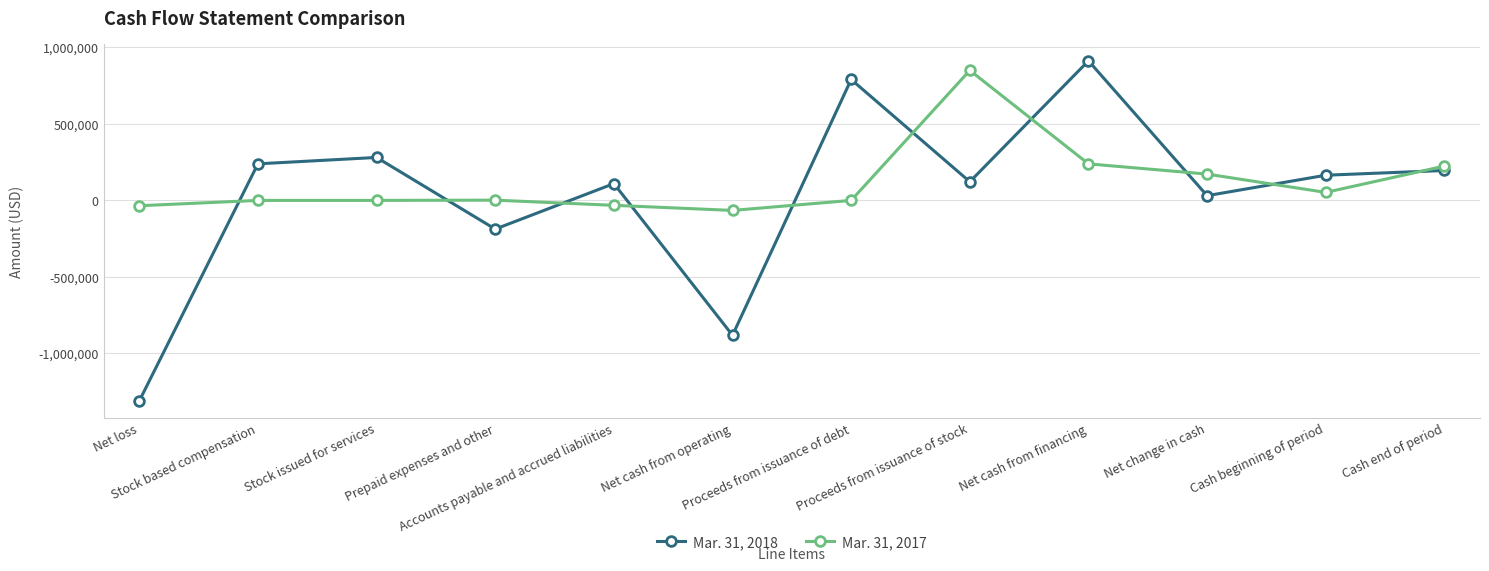

The Mar. 31, 2018 series shows 418042 at Stock based compensation. True or false?

False